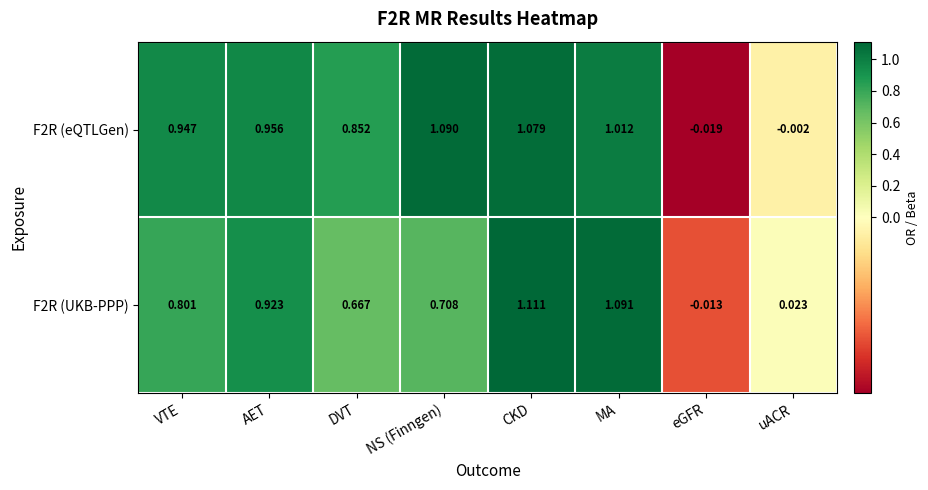

Between MA and uACR, which series saw the biggest shift?

F2R (UKB-PPP)